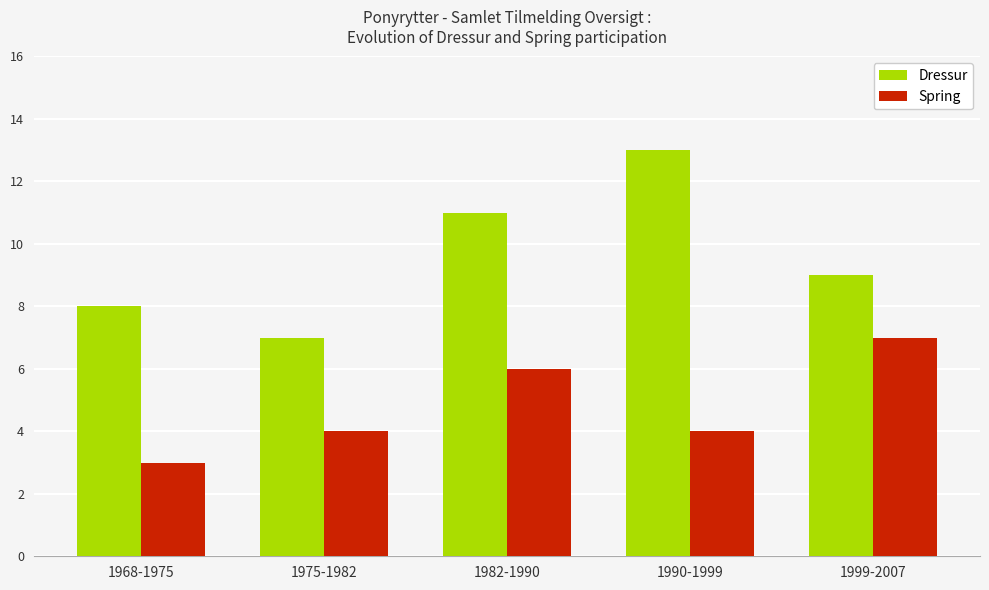

True or false: Dressur has a value of 8 at 1968-1975.

True